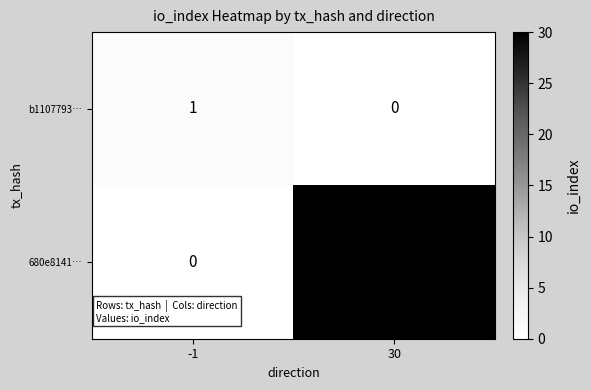

Reading right to left, what are all the values shown in this chart?

b1107793…: 0	1
680e8141…: 30	0